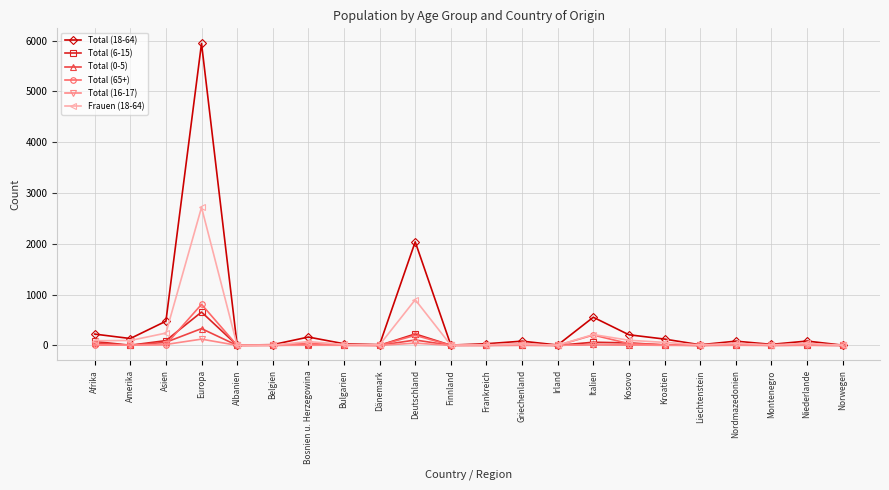

Which series has the largest range (max minus min)?

Total (18-64)